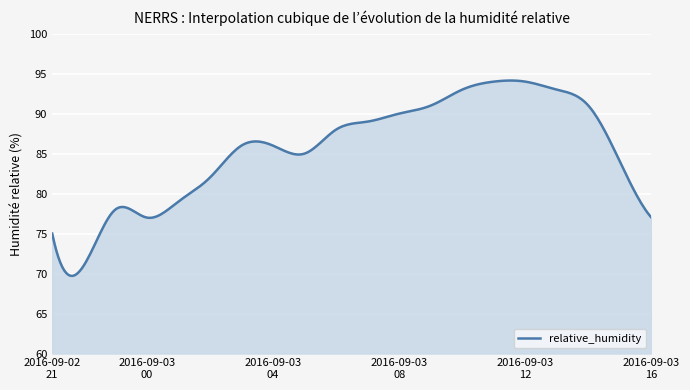

What is the greatest value displayed?

94.1